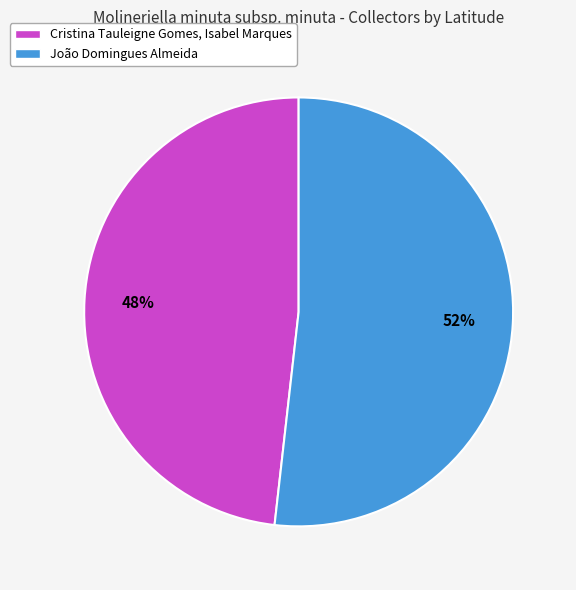

Do João Domingues Almeida and Cristina Tauleigne Gomes, Isabel Marques together represent more than half of the pie?

Yes